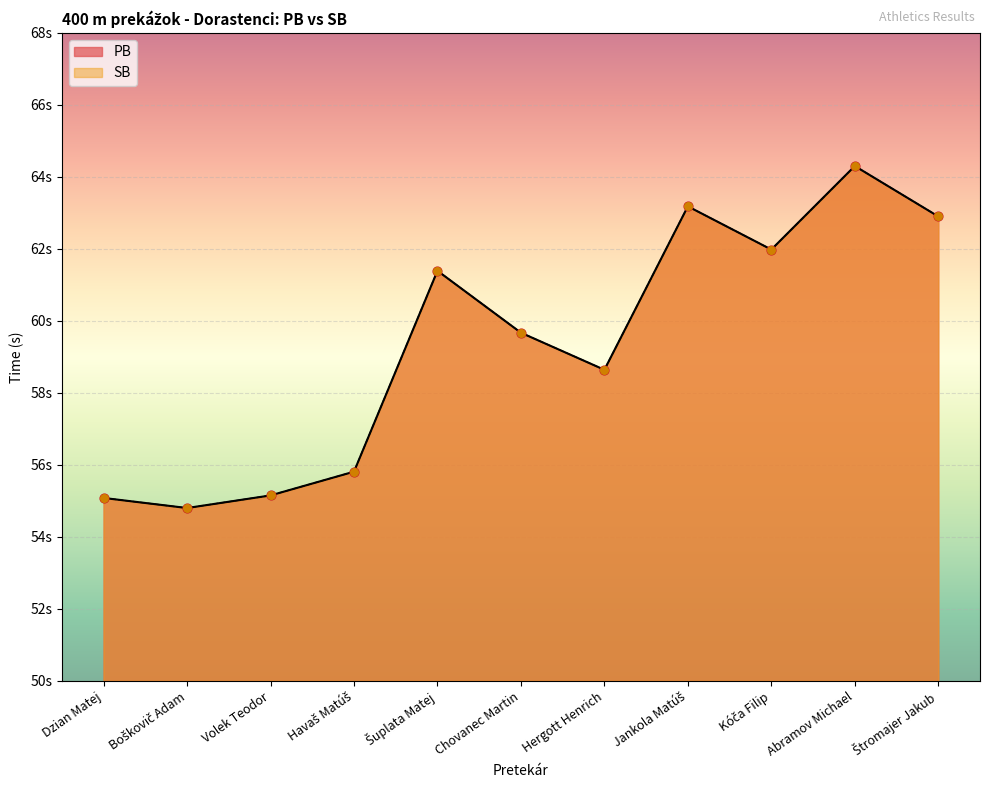

Which series contains the lowest Y value?

PB